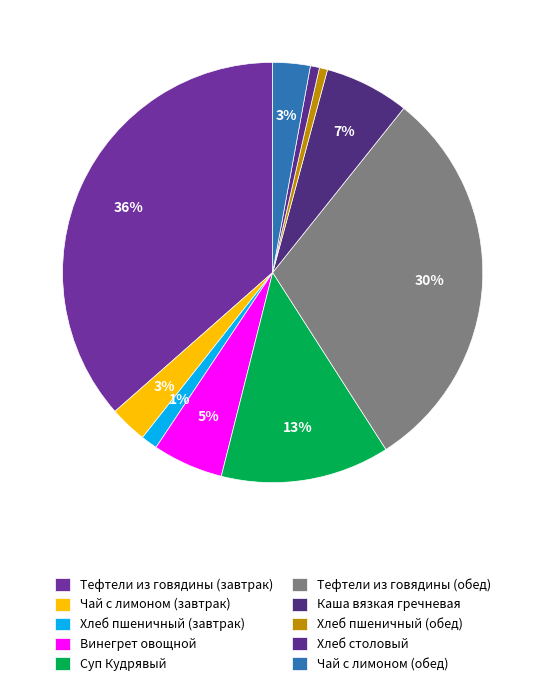

Count the number of slices in the pie.

10